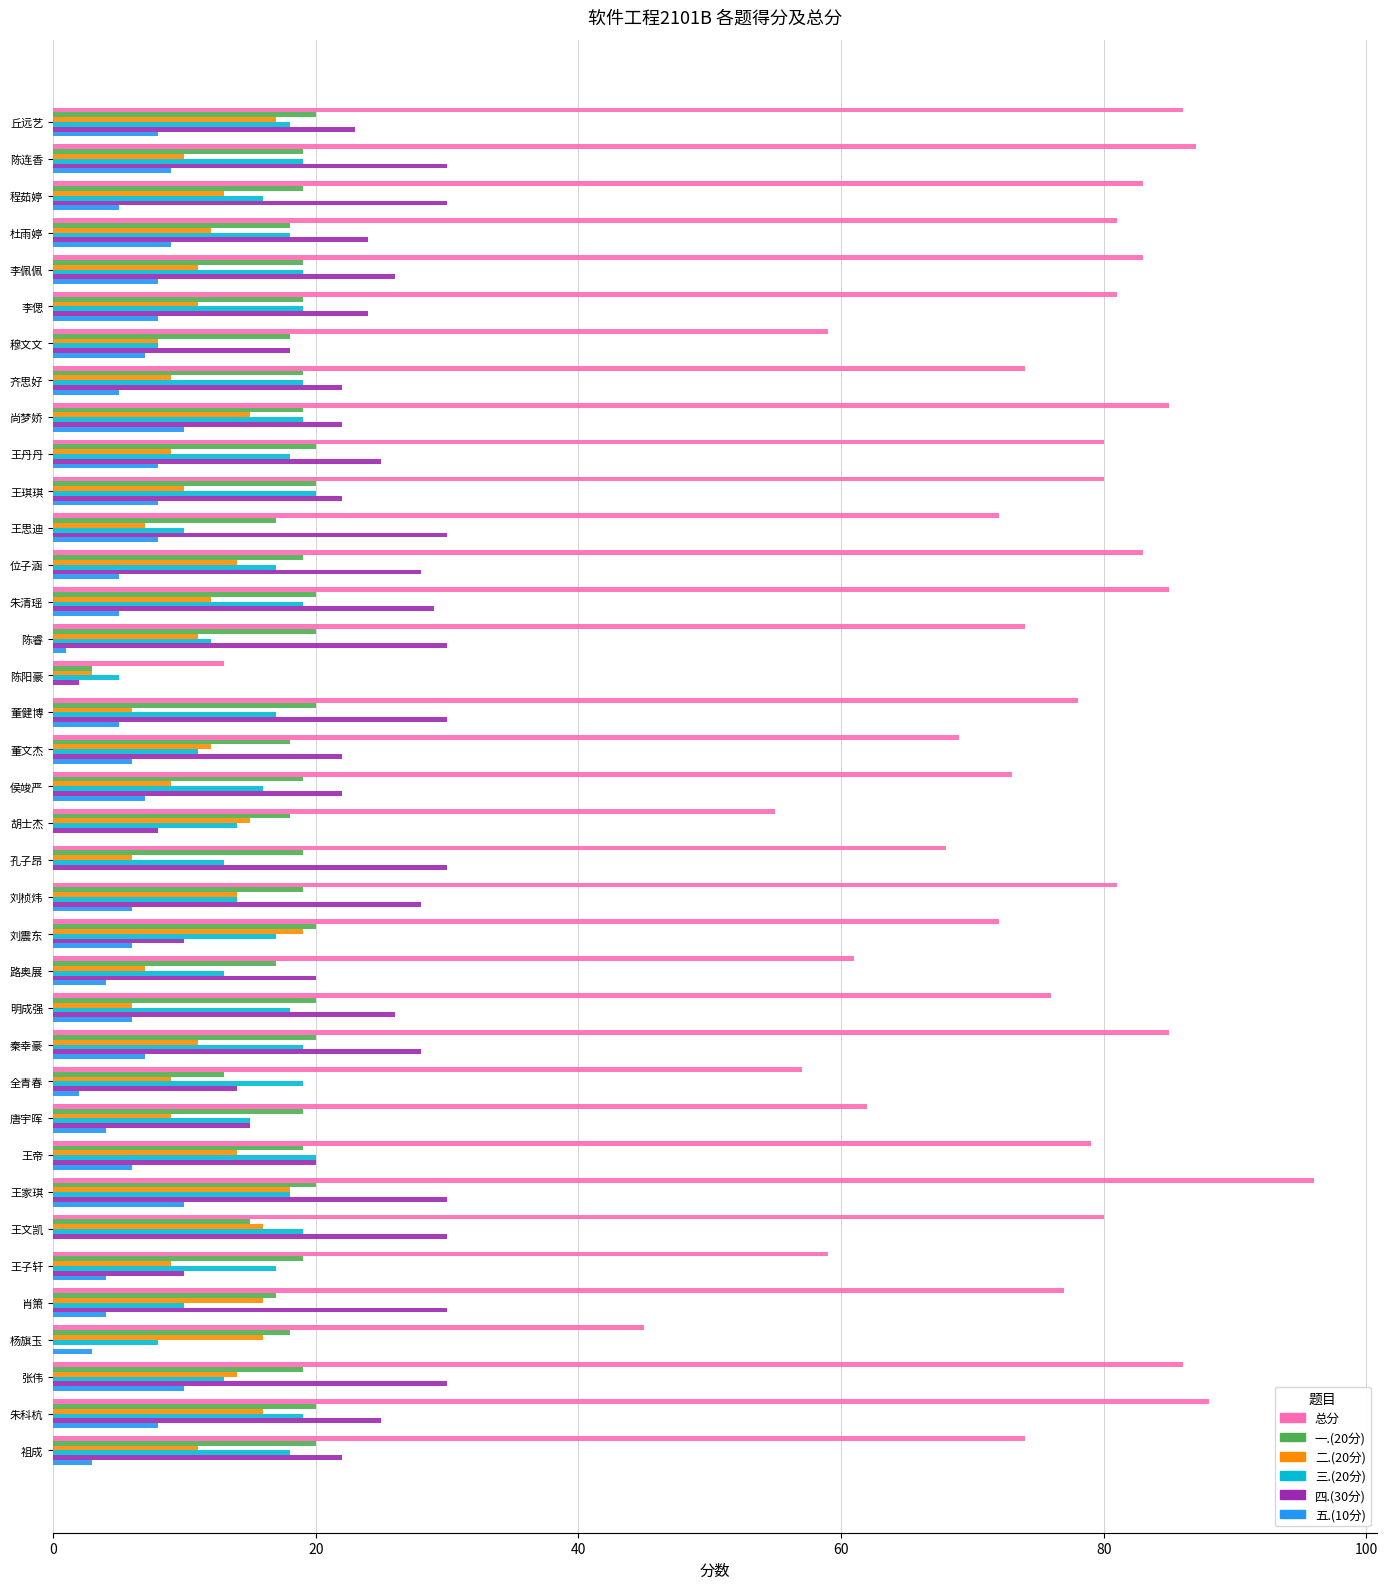

At which category does the chart reach its peak across all series?

王家琪